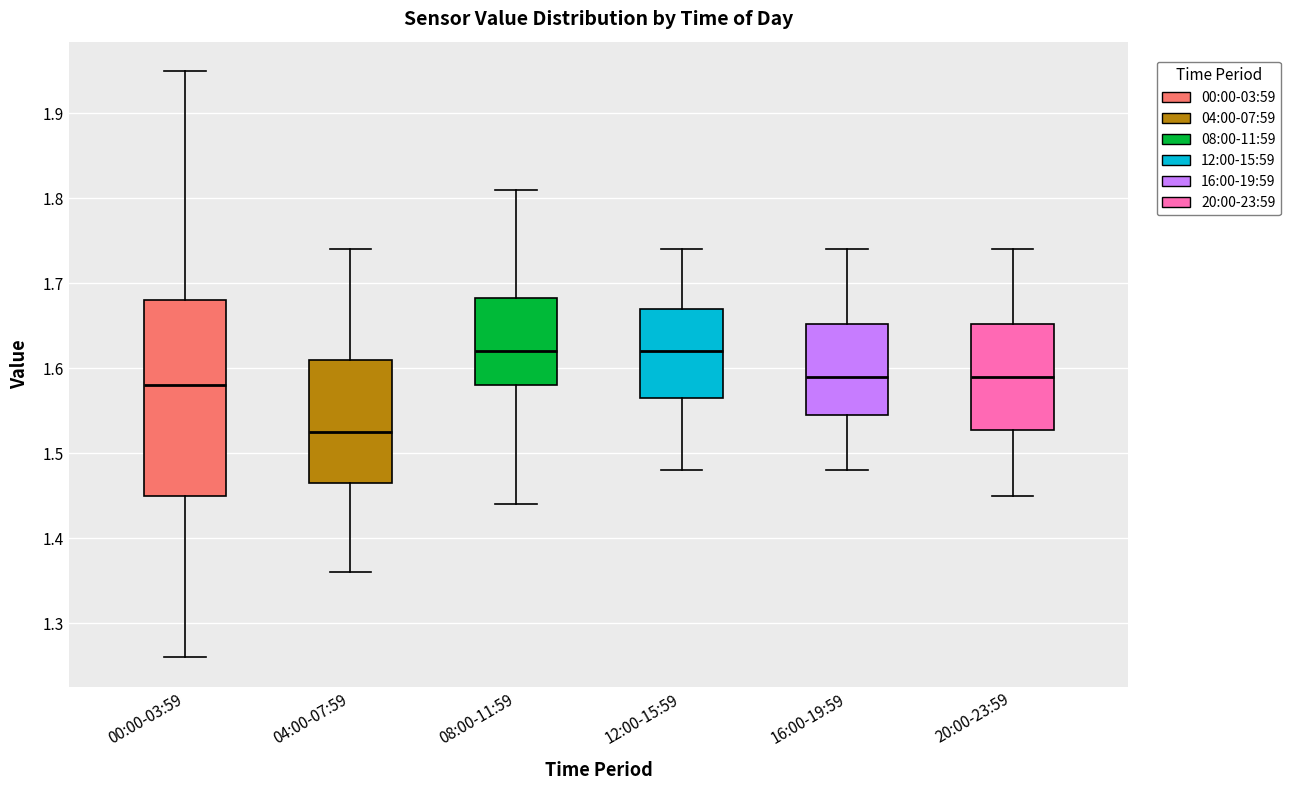

Which box is the tallest, from its lower edge to its upper edge?

00:00-03:59